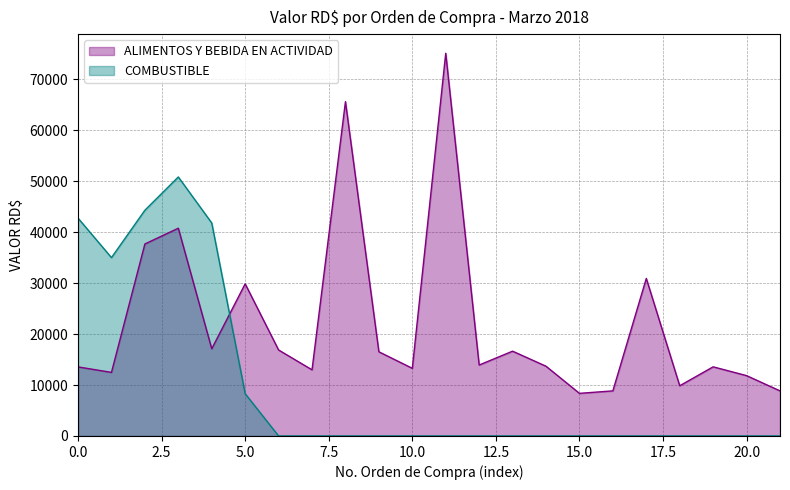

Rank the series by their average value, from highest to lowest.

ALIMENTOS Y BEBIDA EN ACTIVIDAD, COMBUSTIBLE